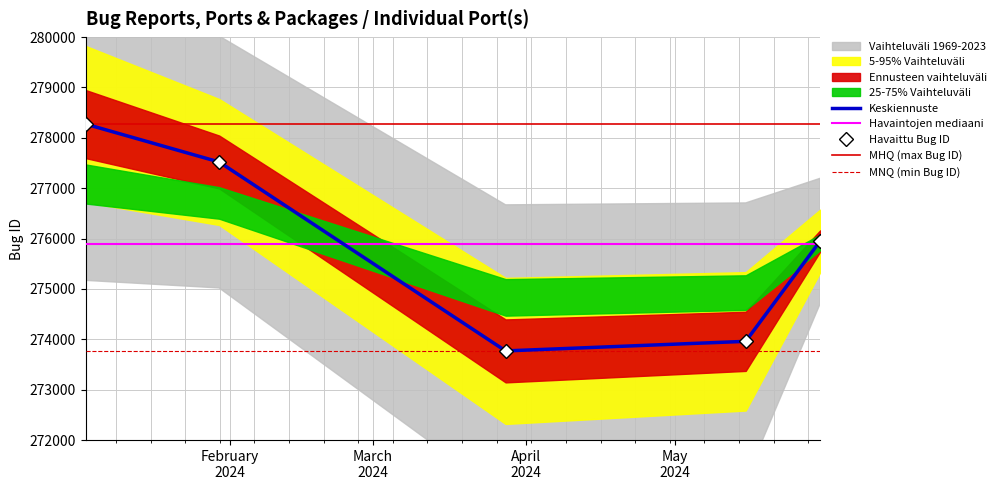

What value does the data have at 2024-01-02 20:54:34, to the nearest 100?

278300